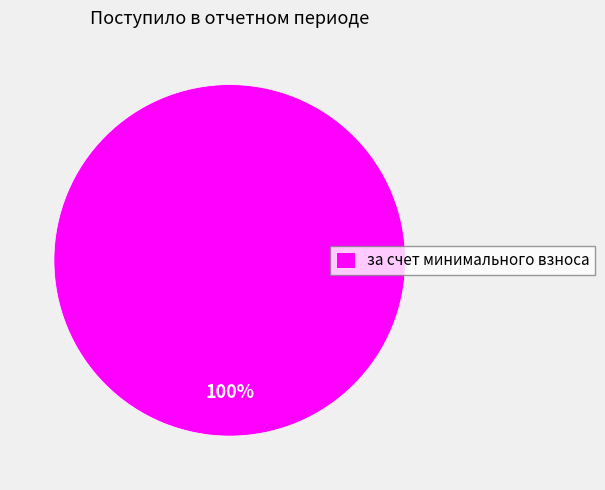

Is there any slice that represents more than half of the pie?

Yes